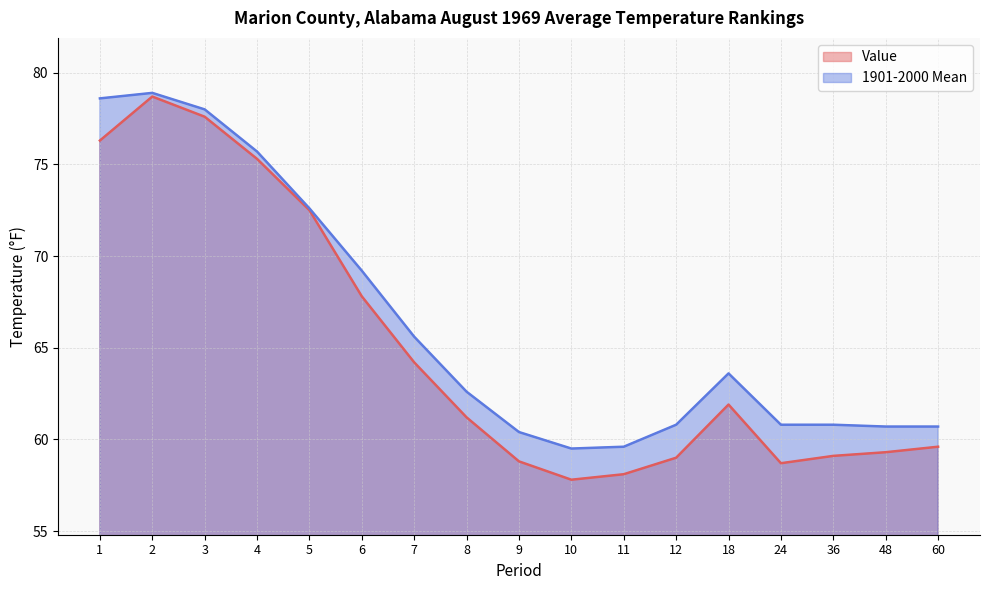

Where is the first local maximum for Value?

2